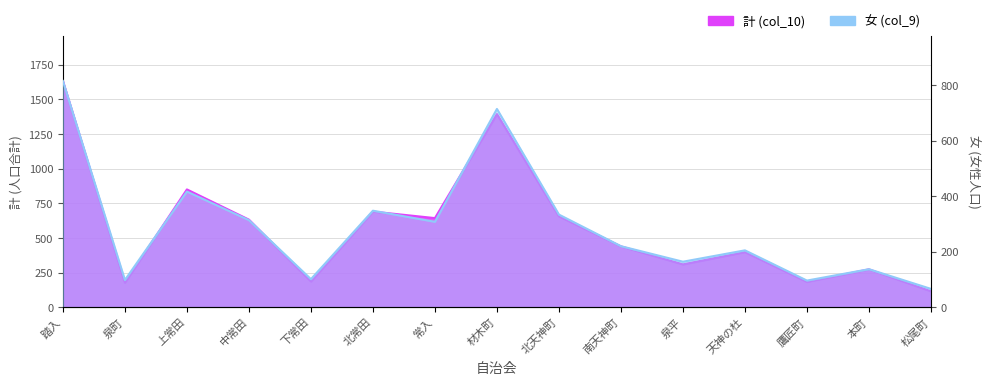

What is the value of the 計 (col_10) point at the 4th from the left?

632